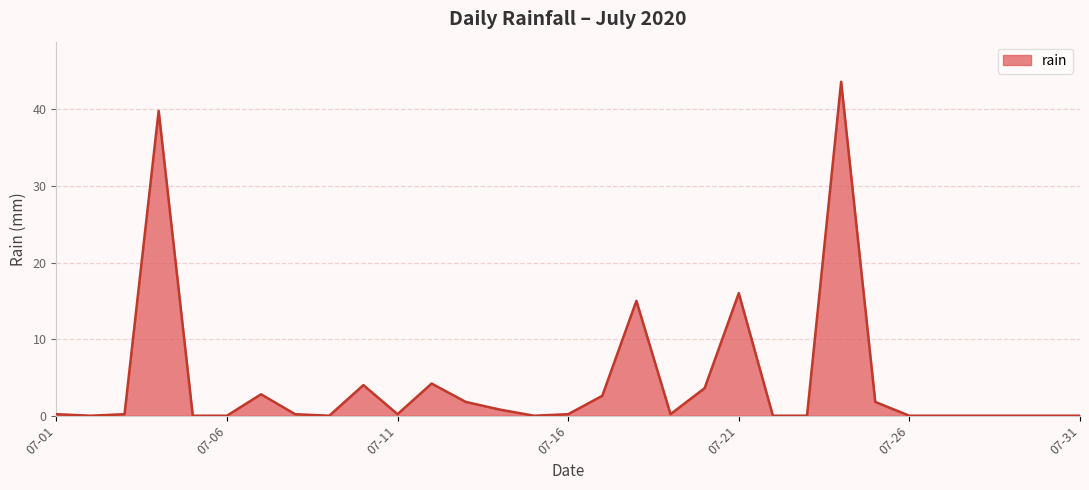

Does the chart display data point markers on the line(s)?

No